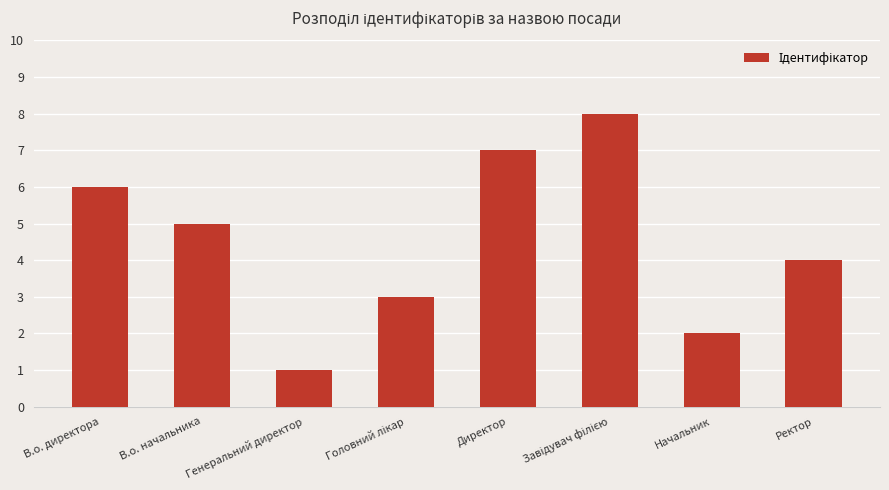

What is the label of the 4th bar from the right?

Директор